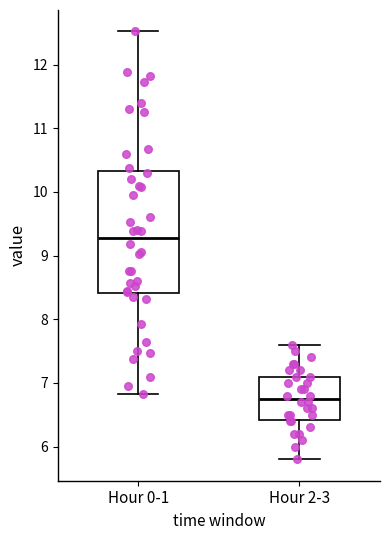

Which box is the tallest, from its lower edge to its upper edge?

Hour 0-1